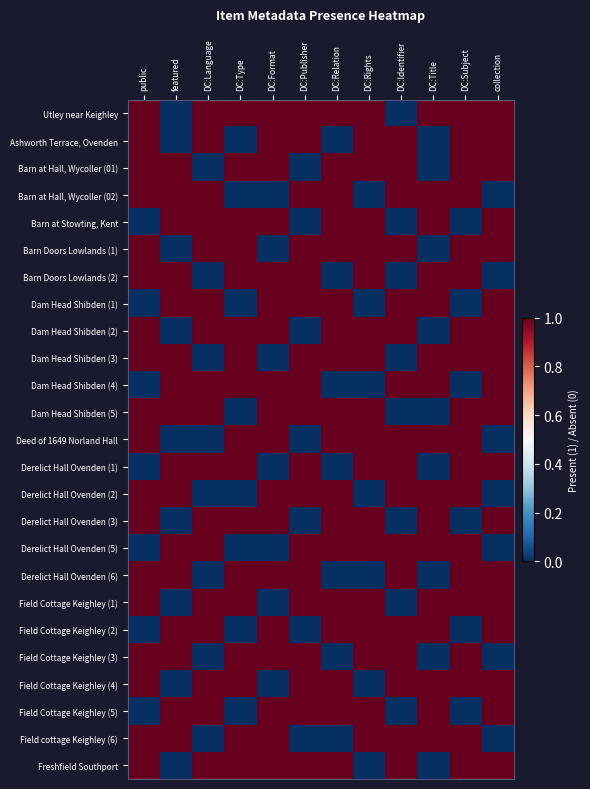

At which category does the chart reach its minimum across all series?

featured